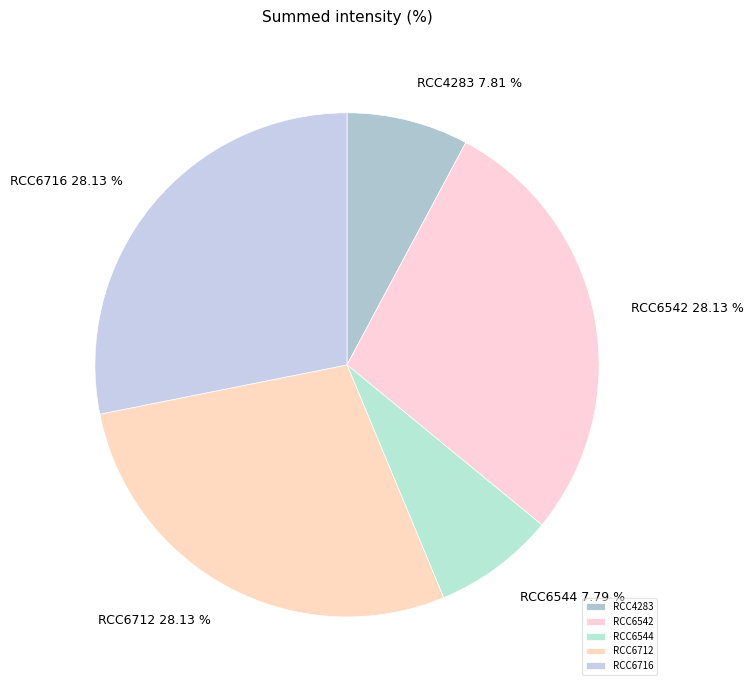

How many slices are in this pie chart?

5